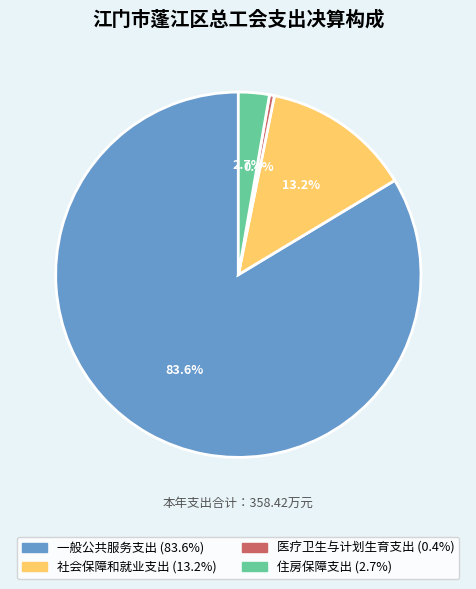

Is 一般公共服务支出 the majority of the pie?

Yes